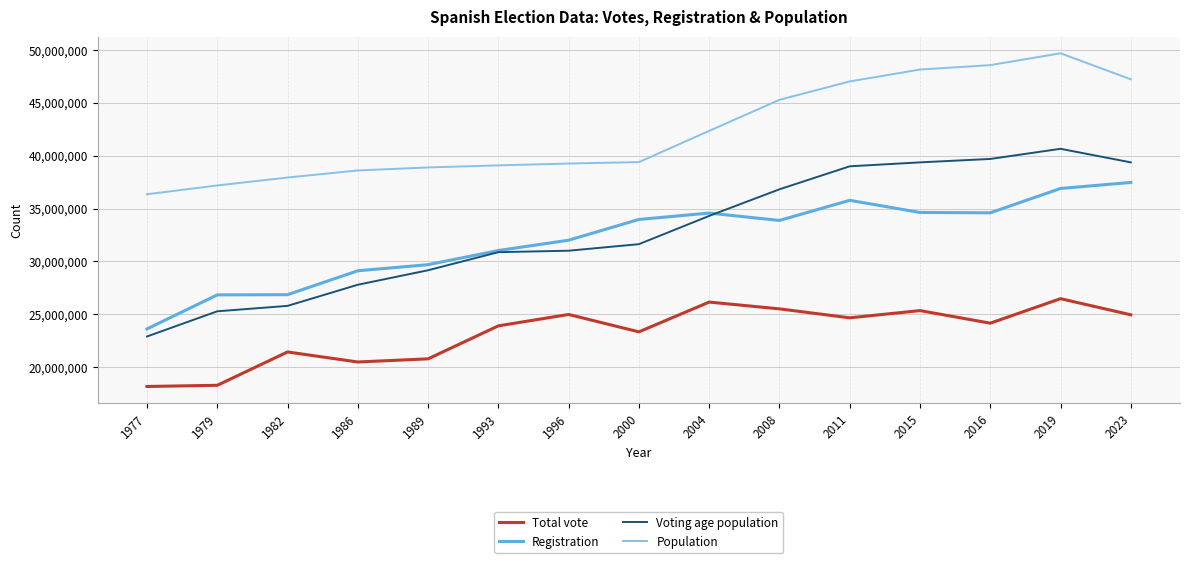

How many interior local peaks does the Total vote series have?

5